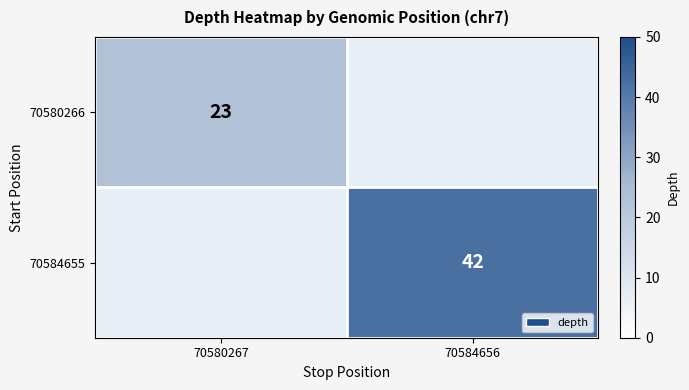

What is the spread (max minus min) of values at 70580267?

23